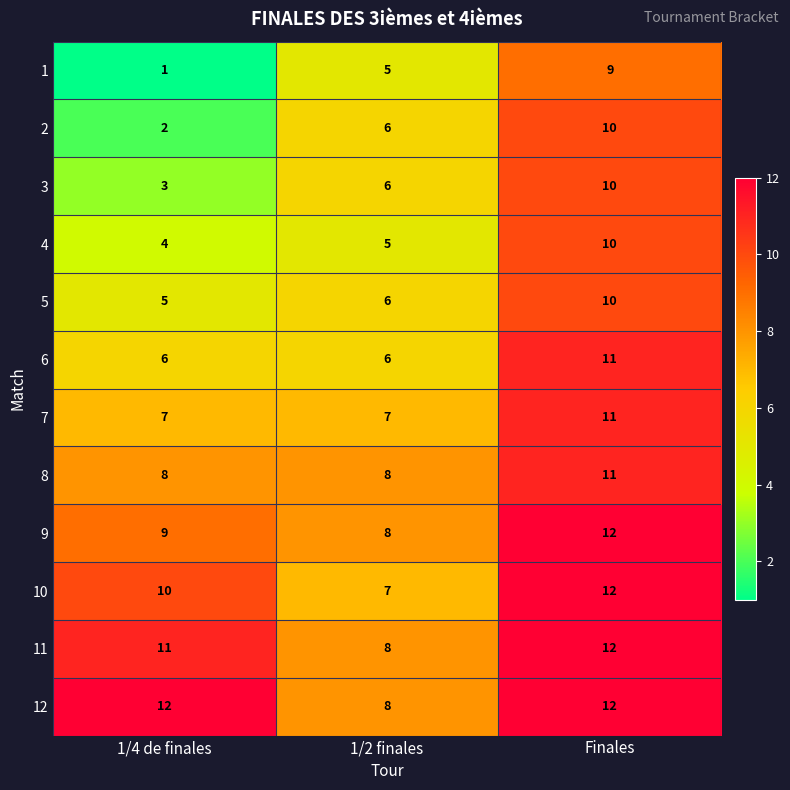

Count the 9 values in the range 8 to 12.

3